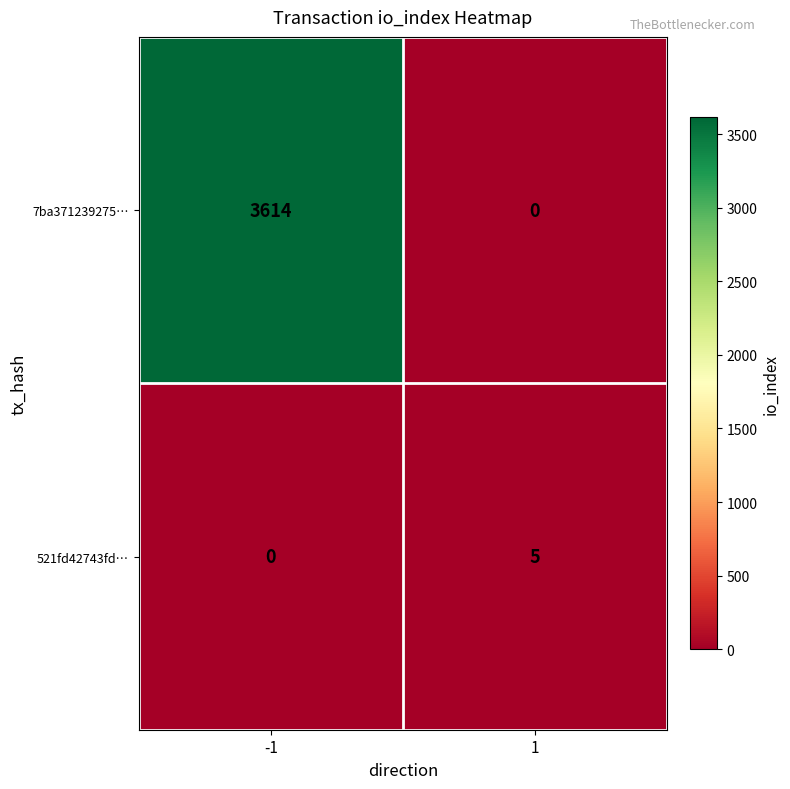

How many values in 7ba371239275… are above zero?

1